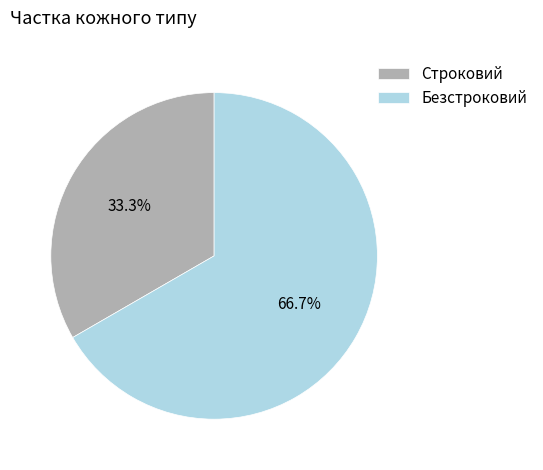

Approximately how many times larger is the value at Безстроковий compared to Строковий?

2.0